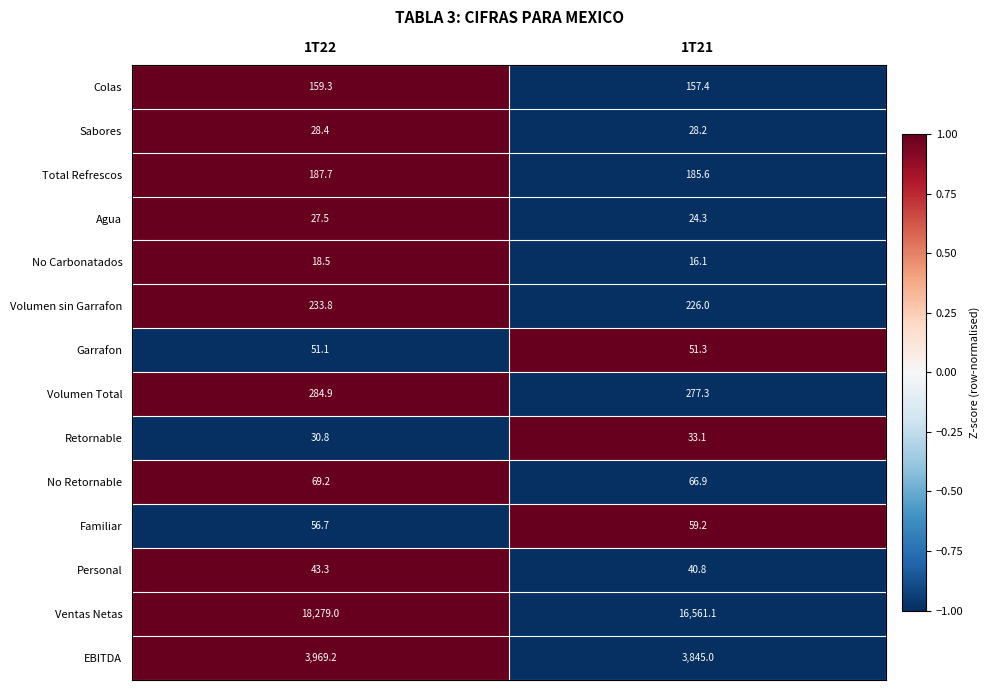

Rank the series at 1T21 from highest to lowest value.

Ventas Netas, EBITDA, Volumen Total, Volumen sin Garrafon, Total Refrescos, Colas, No Retornable, Familiar, Garrafon, Personal, Retornable, Sabores, Agua, No Carbonatados